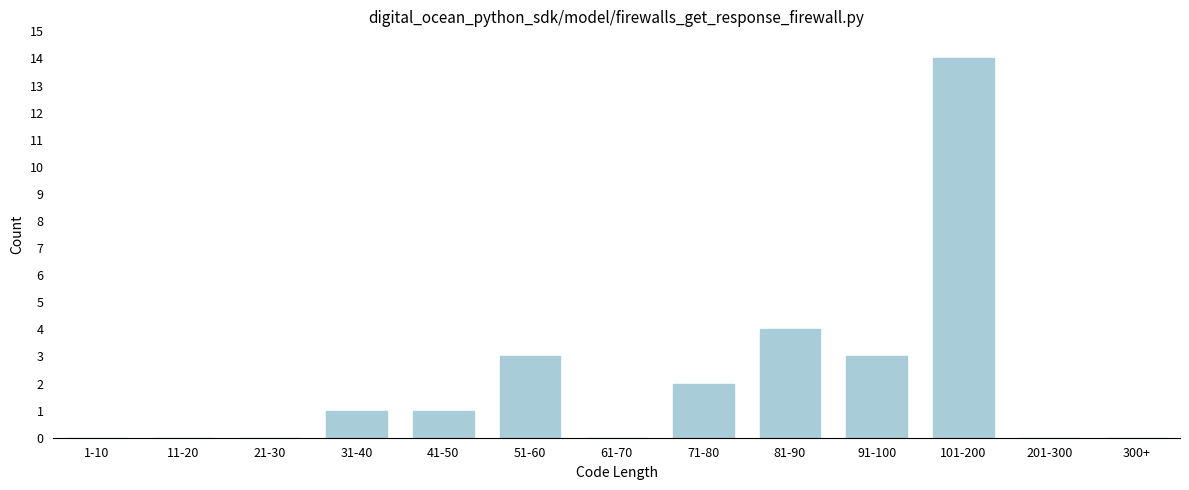

What is the greatest value displayed?

14